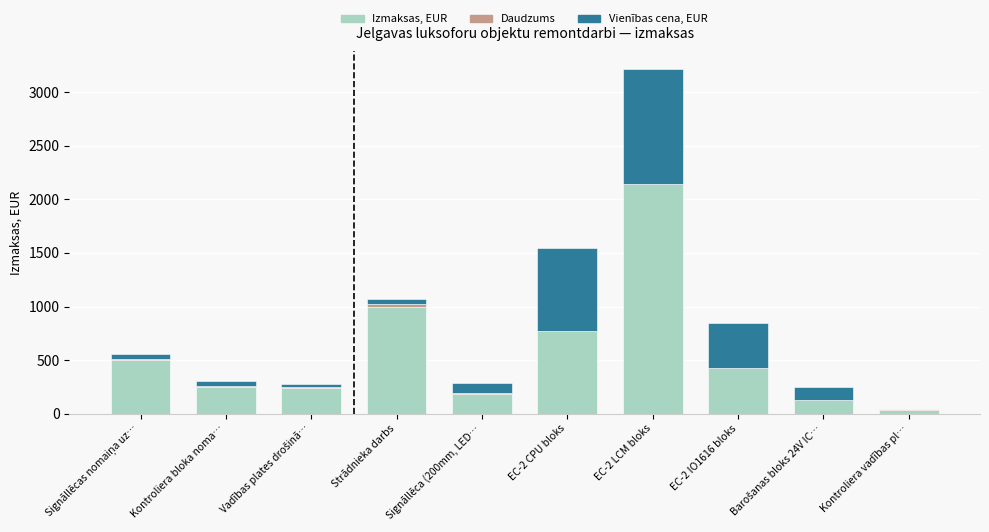

What is the sum of all Izmaksas, EUR values?

5672.9